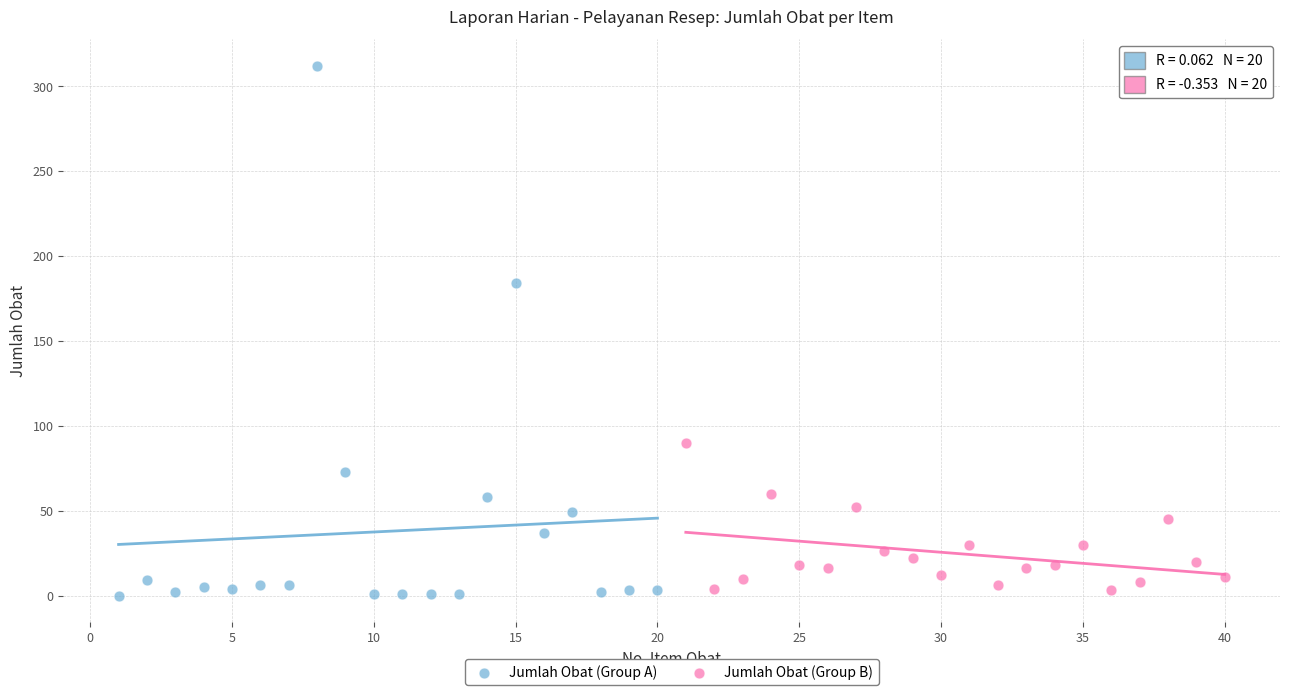

Which series has the largest Y range (max minus min)?

Jumlah Obat (Group A)